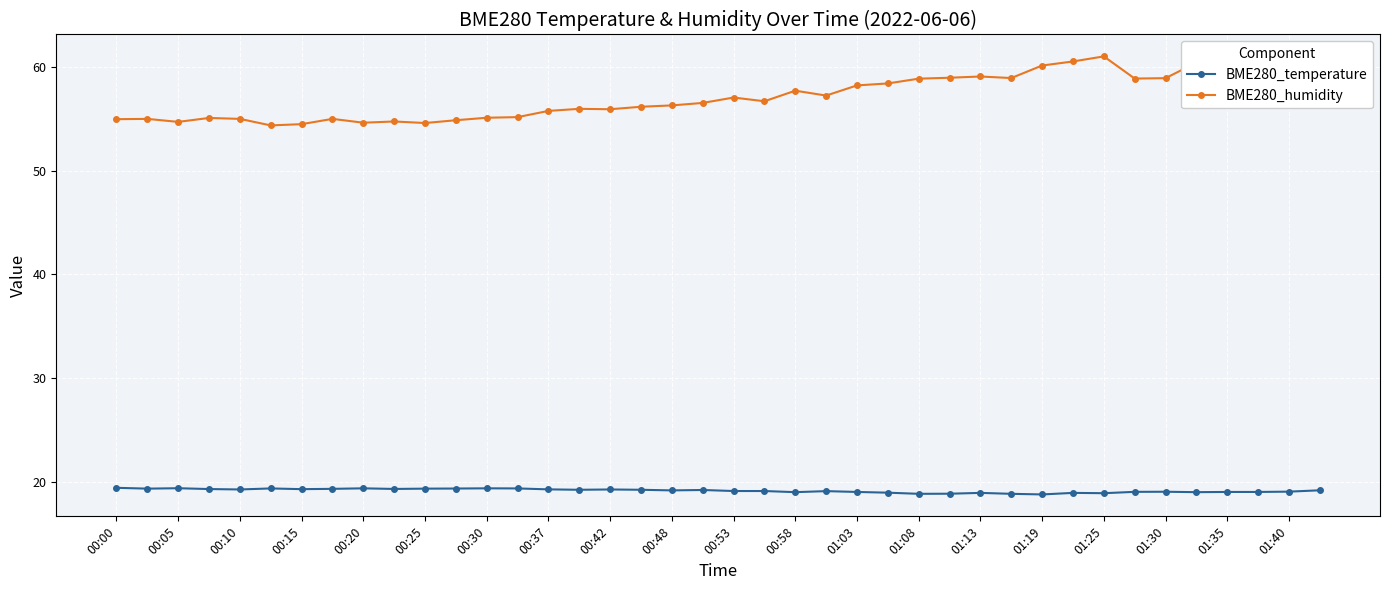

How many series are shown in this chart?

2